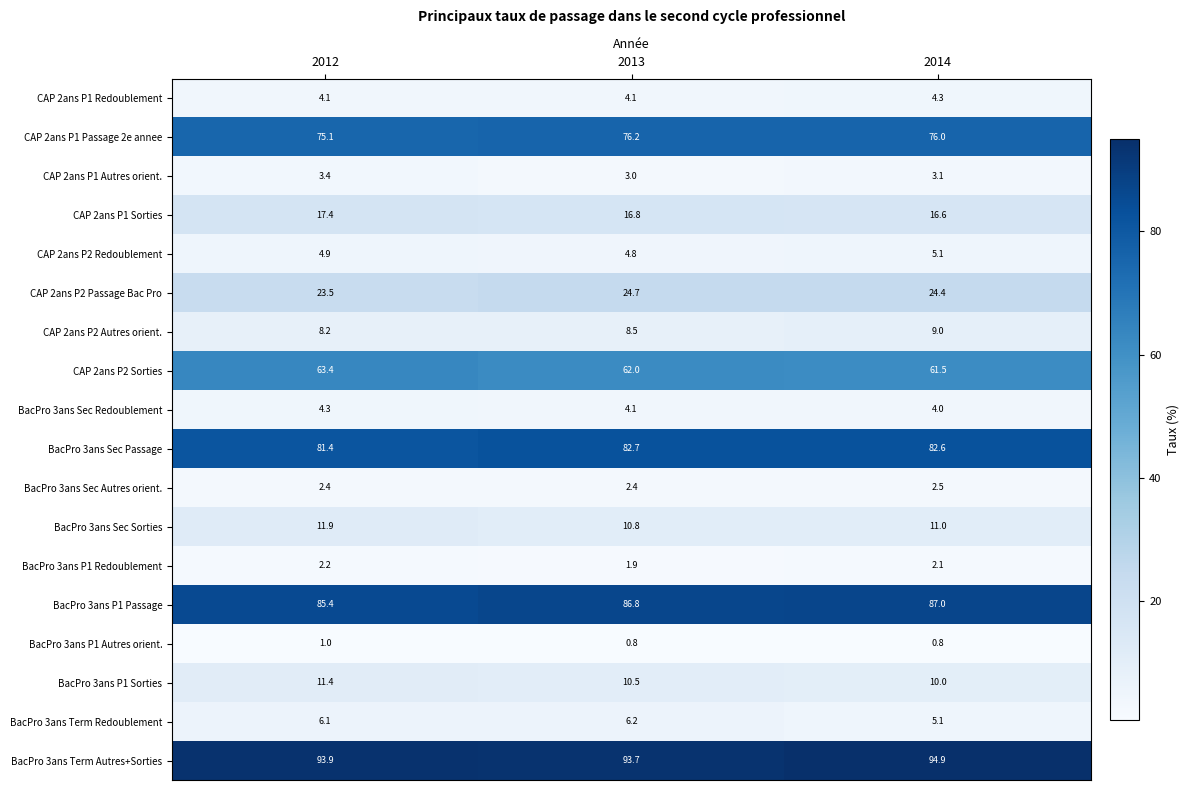

How many BacPro 3ans P1 Autres orient. values are between 0 and 1?

3